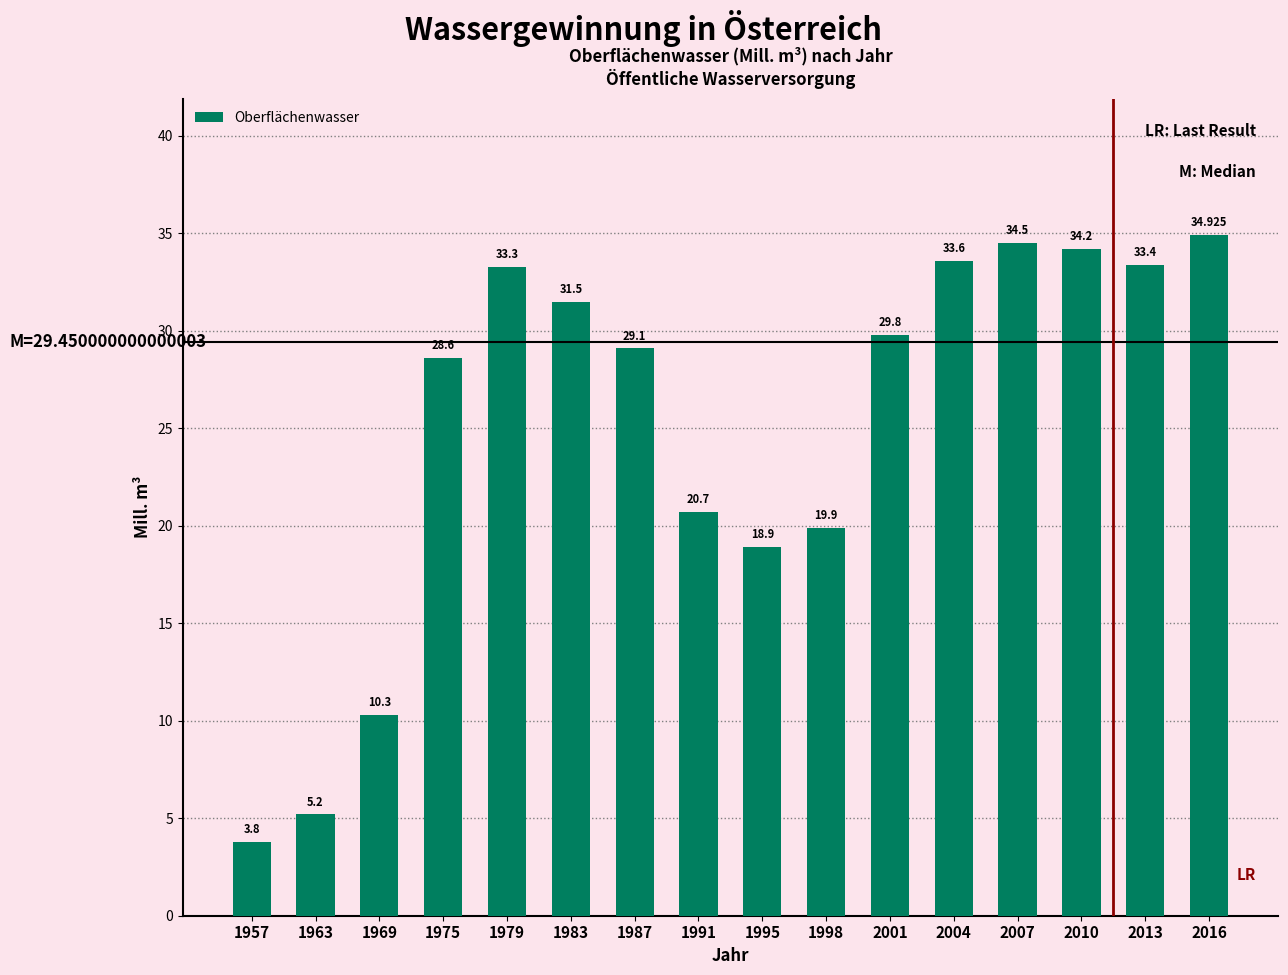

What is the ratio of the value at 2013 to the value at 1991?

1.6